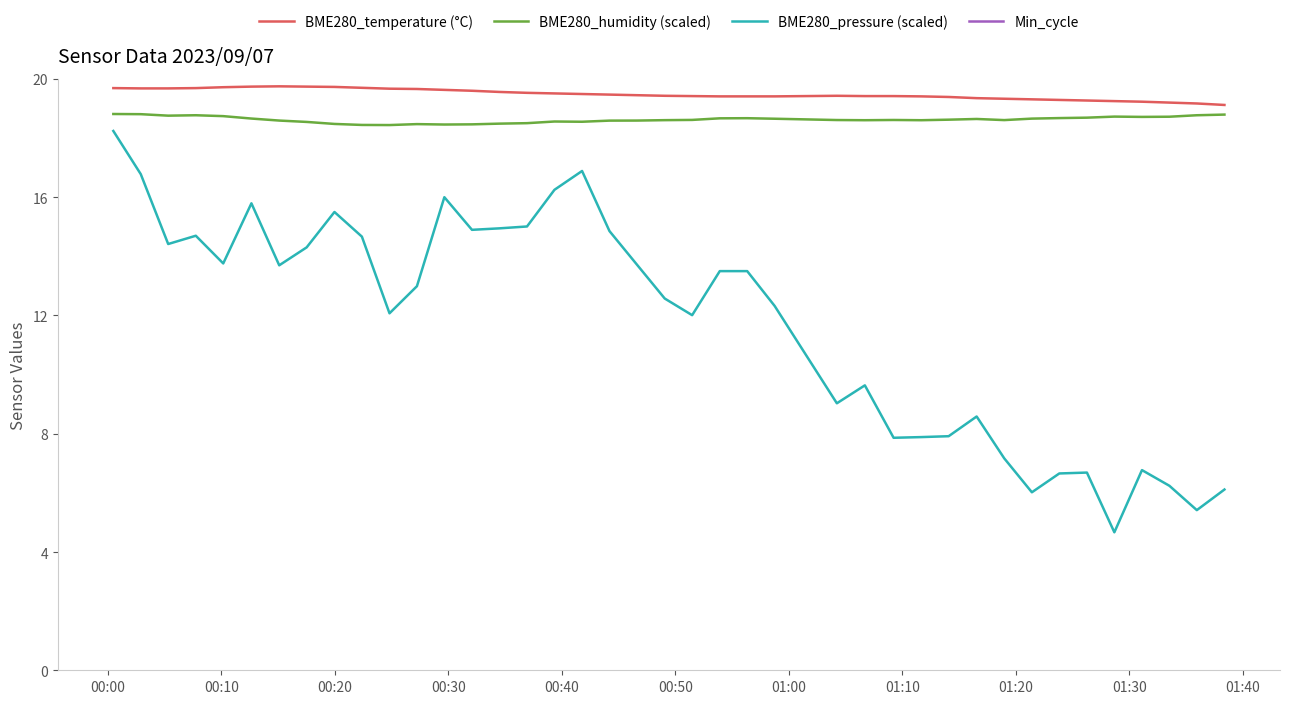

How many distinct data groups are displayed?

4